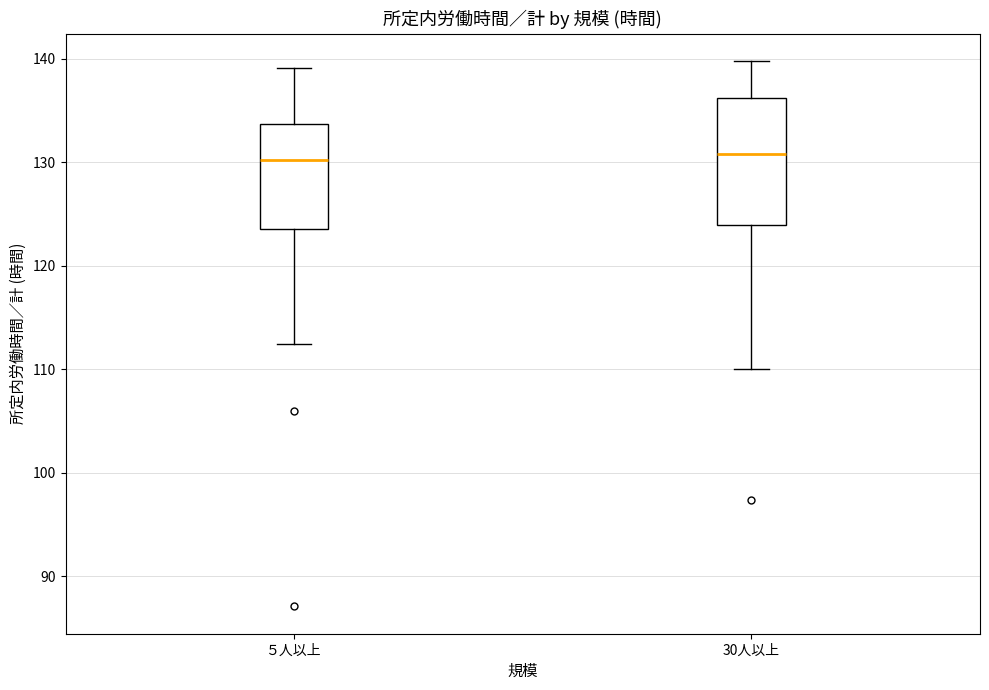

Reading left to right, read every box against the y-axis: the position of its median line, the range the box covers, and the ends of its whiskers. The values are not printed on the chart, so give them approximately, as read against the axis.

５人以上: median 130, box 124 to 134, whiskers 113 to 139
30人以上: median 131, box 124 to 136, whiskers 110 to 140